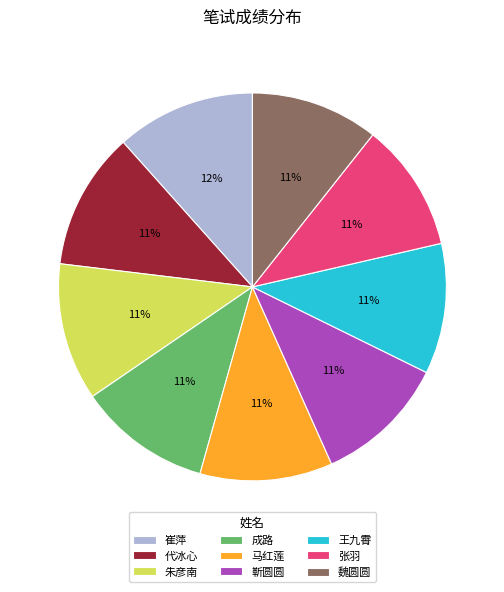

Is there any slice that represents more than half of the pie?

No